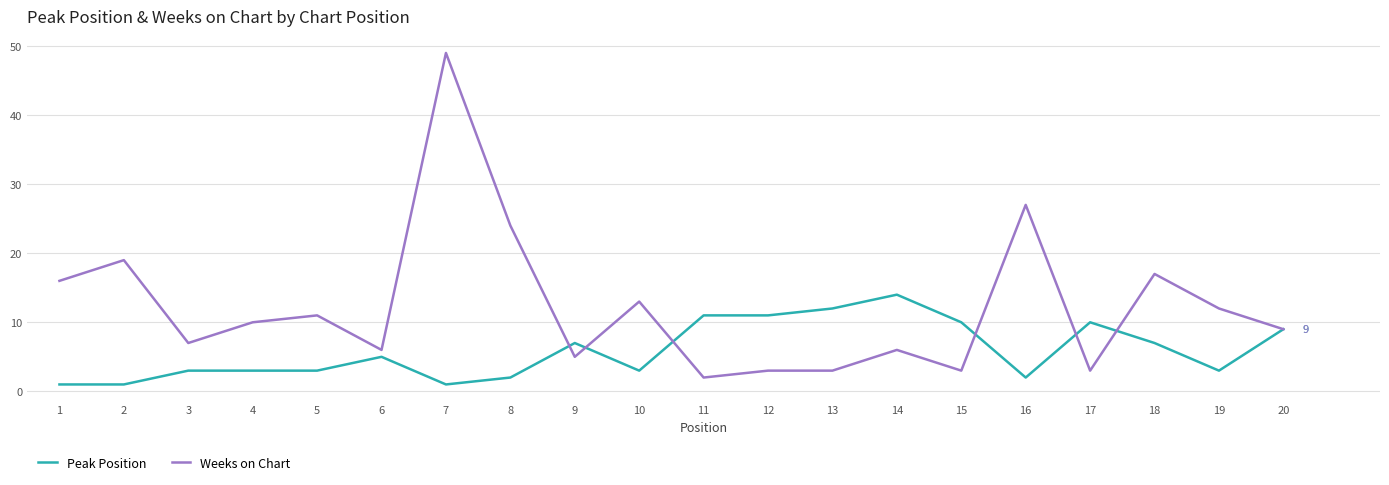

Count the number of categories in the chart.

20